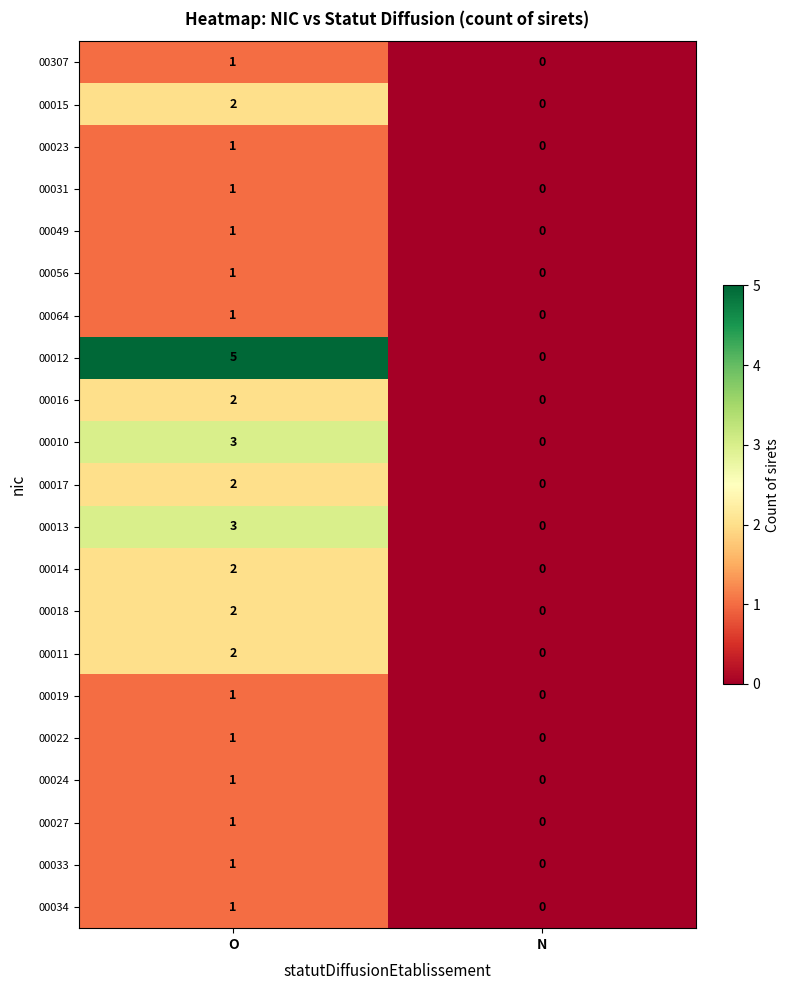

Is the value of 00013 at O greater than the value of 00064 at N?

Yes